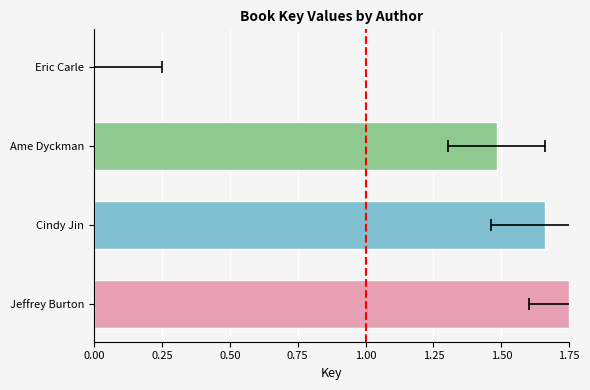

How many values are below 1?

1